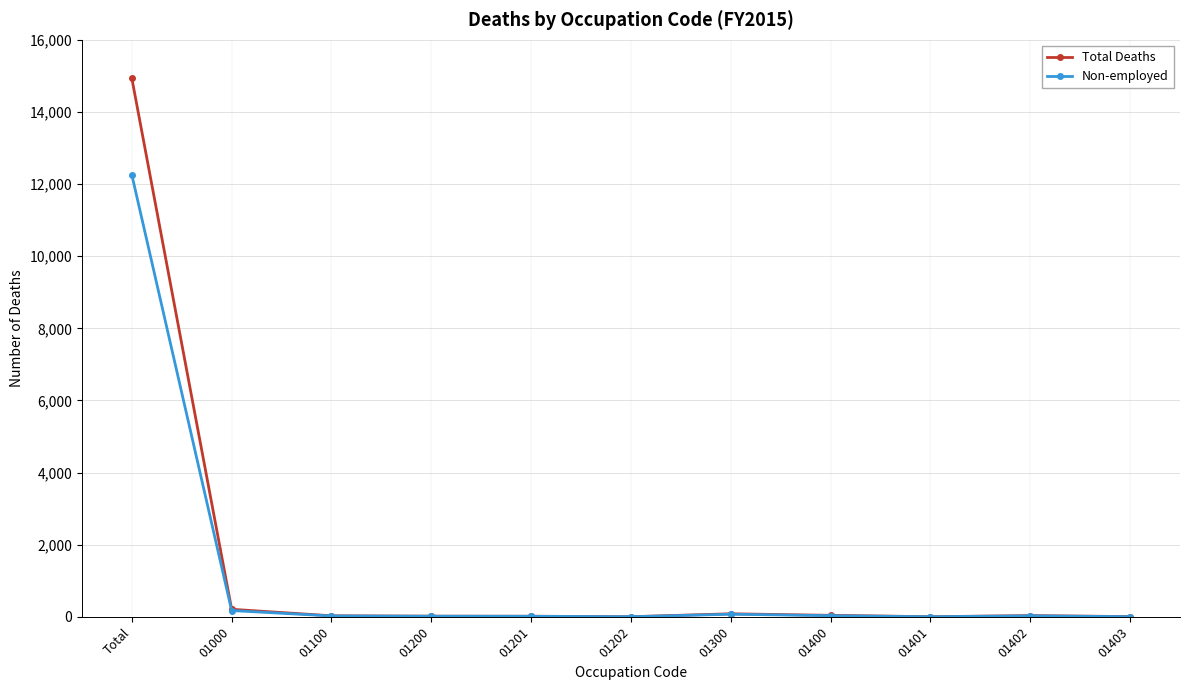

At which category is the sum across all series the highest?

Total